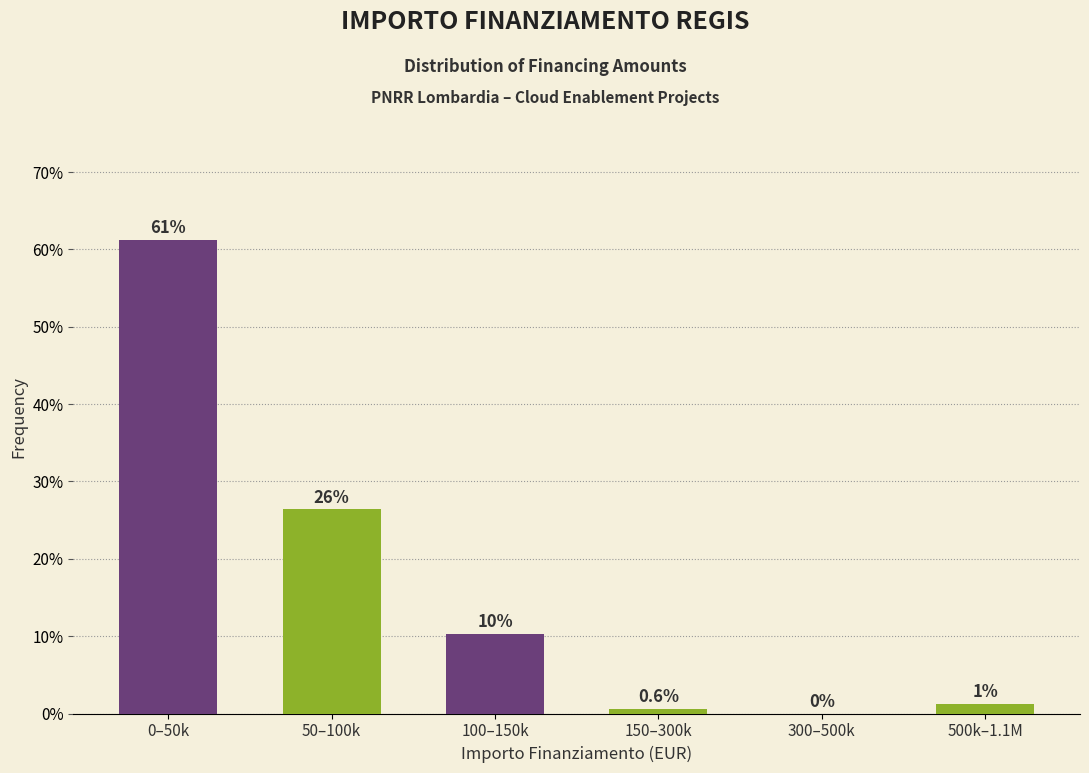

The chart shows a value of 10.3 at 100–150k. True or false?

True